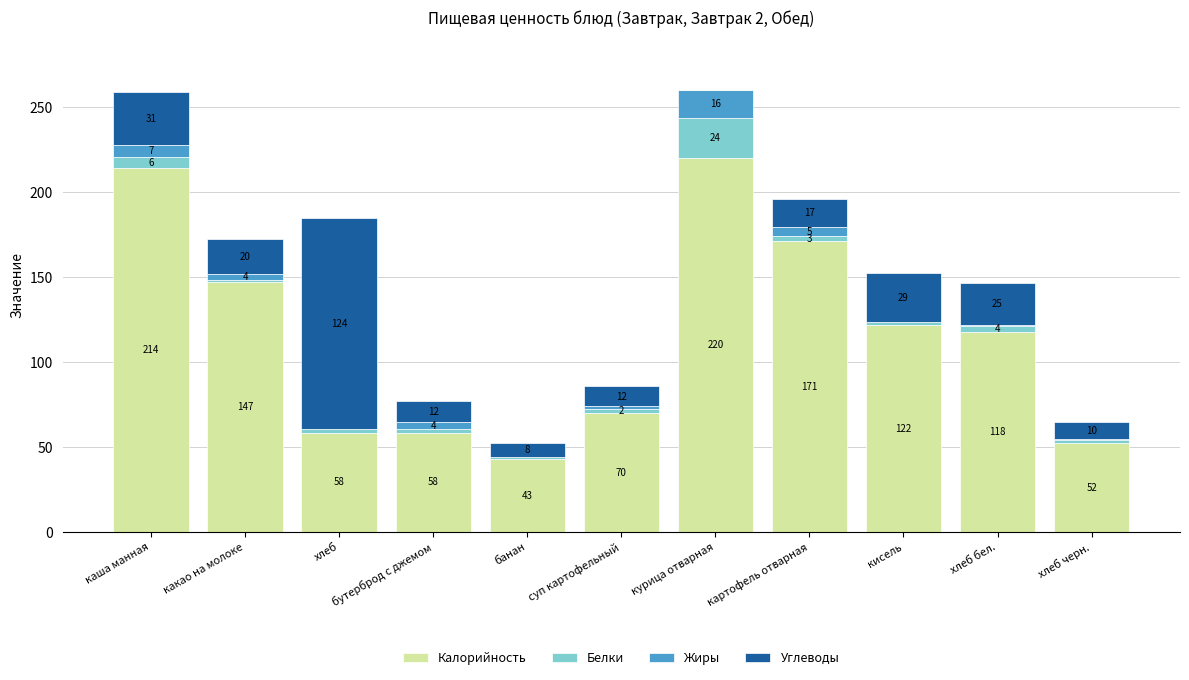

Where does the Калорийность series first go above 117?

каша манная